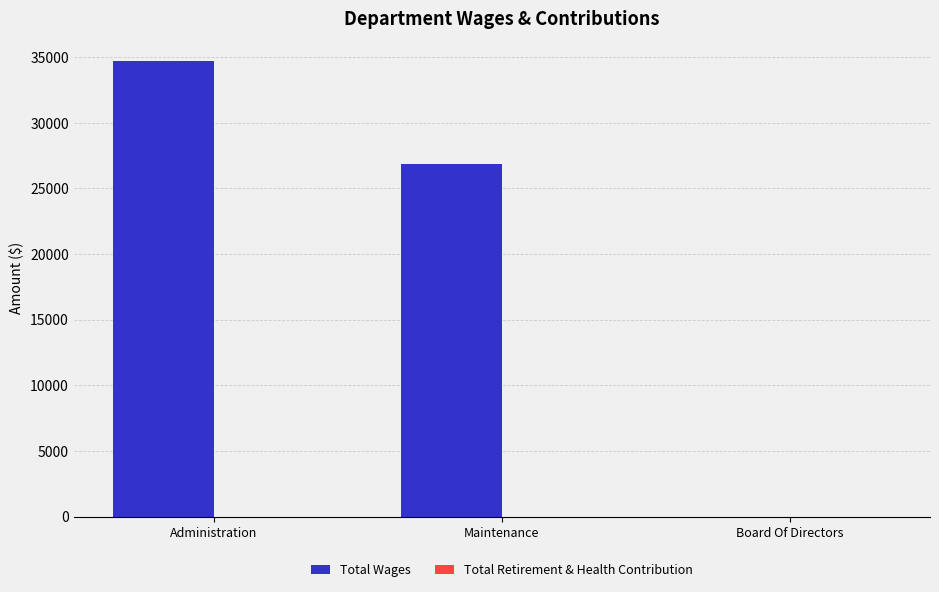

What is the sum of the values at Maintenance and Administration?

61521